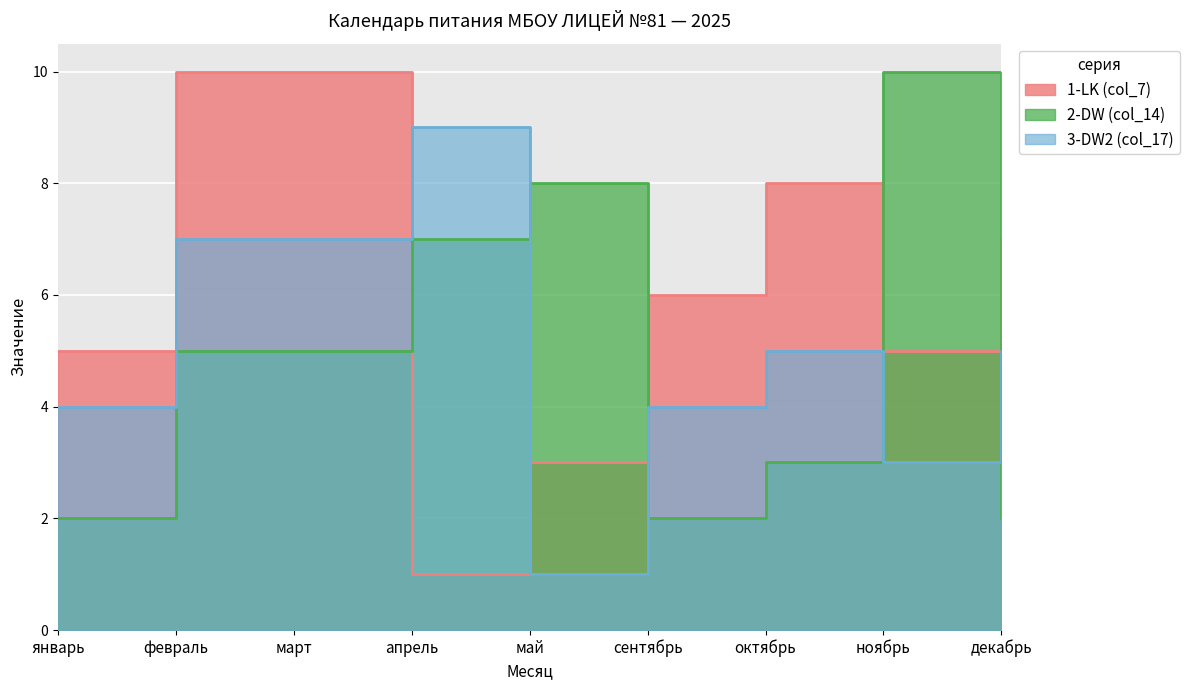

Where is the first local minimum for 1-LK (col_7)?

апрель